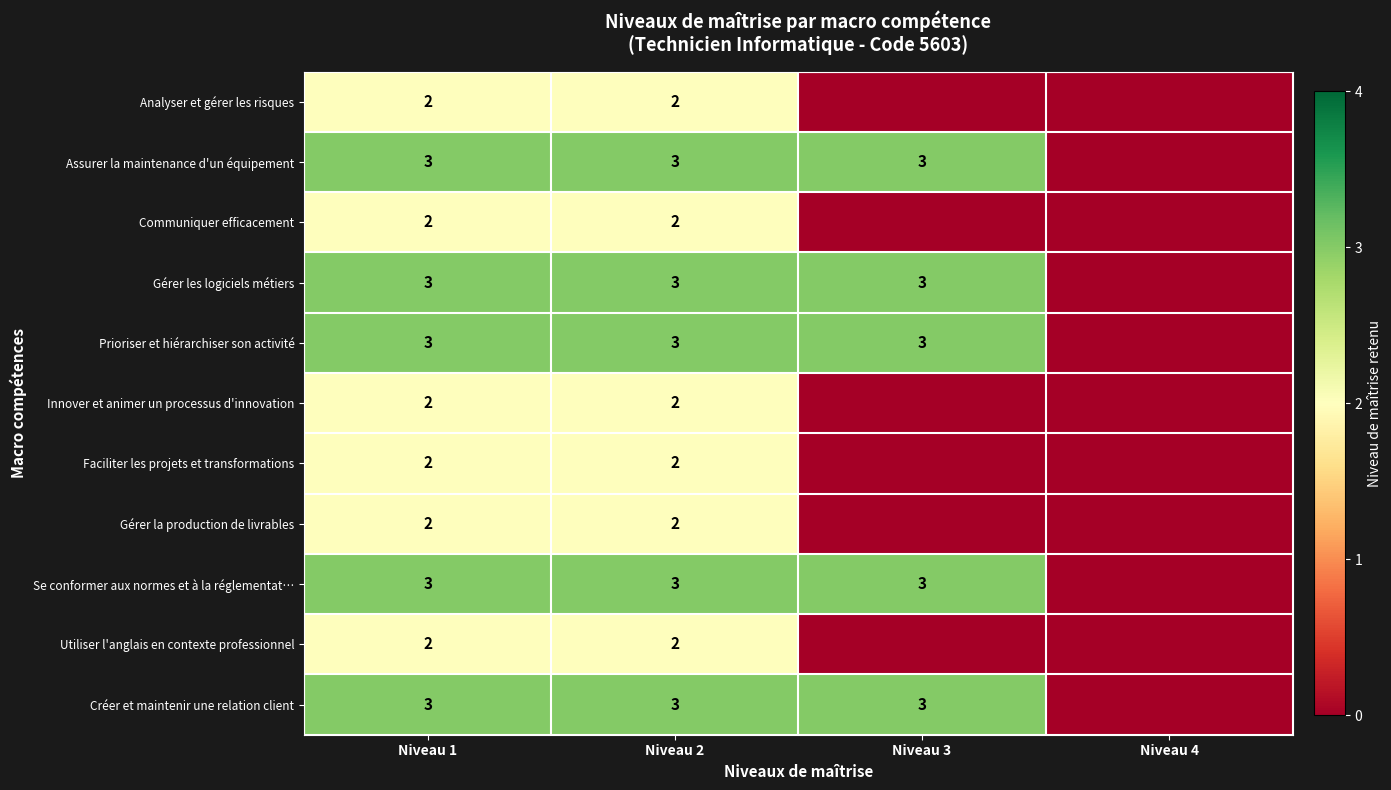

Is it true that Créer et maintenir une relation client equals 2 at Niveau 1?

False